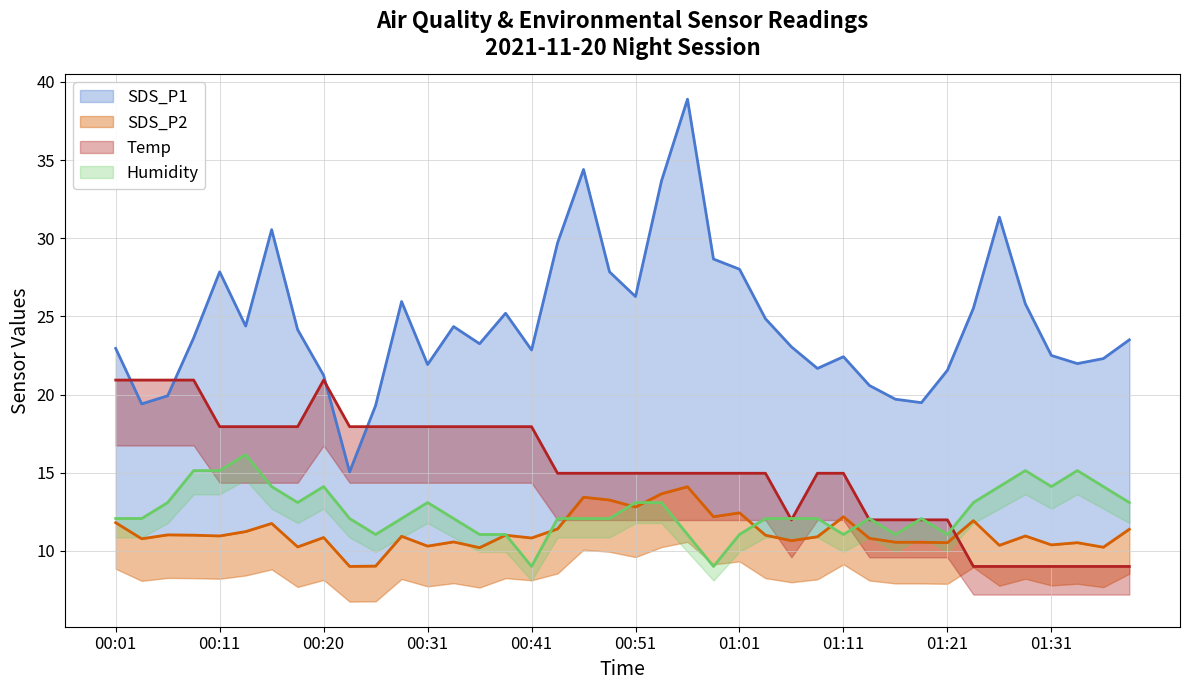

How many times do Humidity and SDS_P2 cross each other?

8